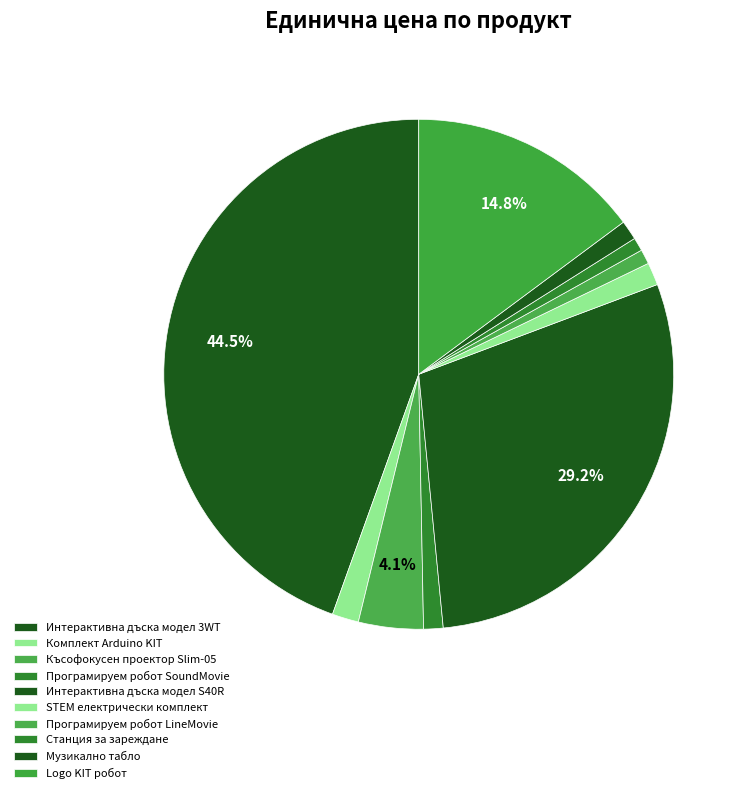

Count the number of slices in the pie.

10